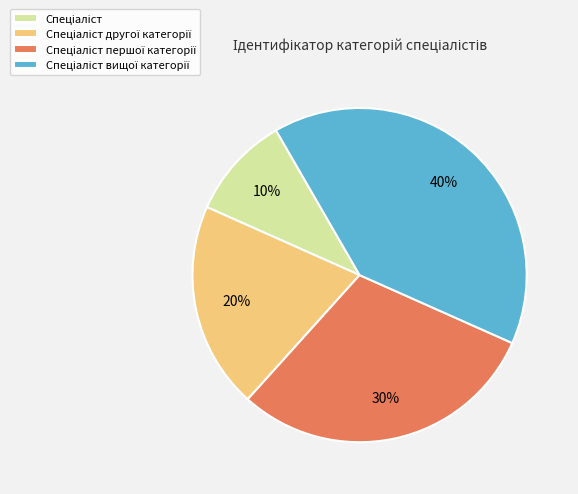

Is there any slice that represents more than half of the pie?

No